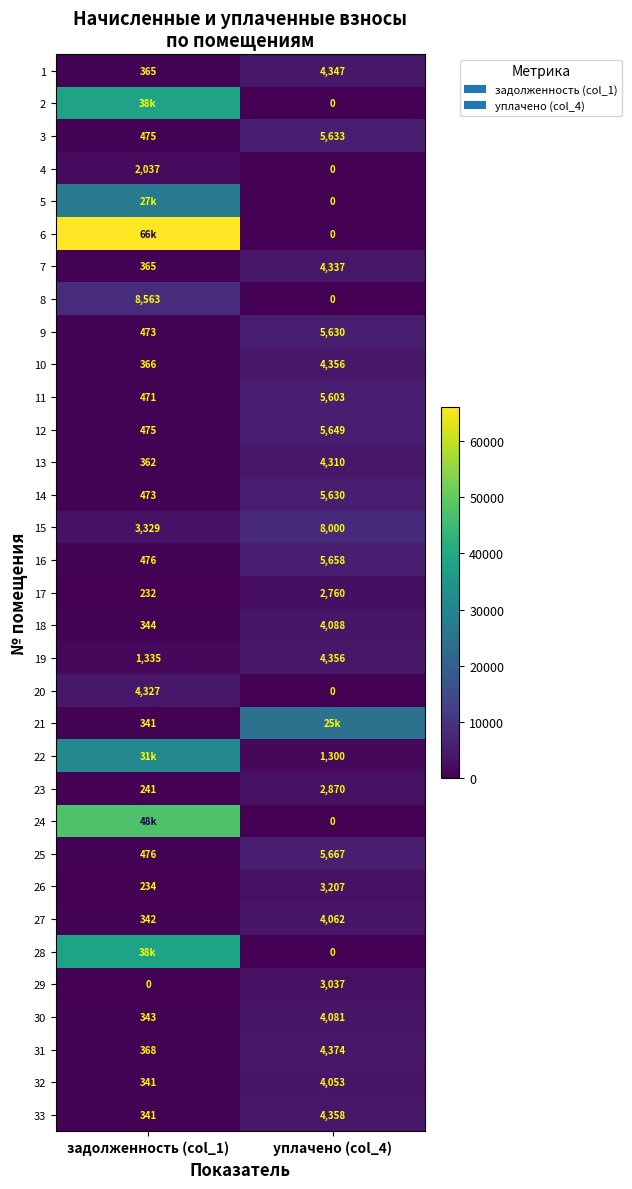

The value of 27 at уплачено (col_4) is 1628.8. True or false?

False